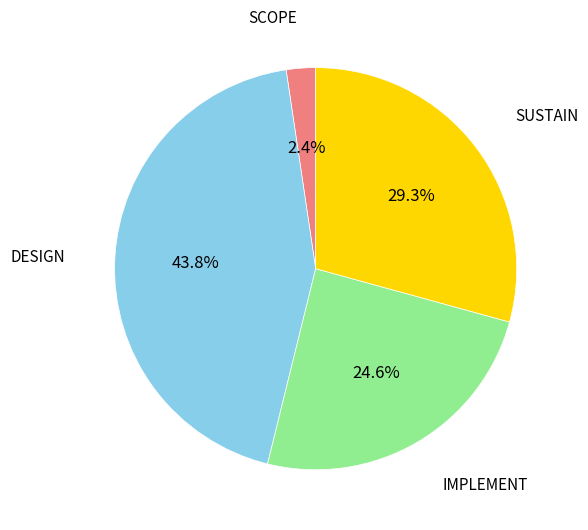

Is there any slice that represents more than half of the pie?

No